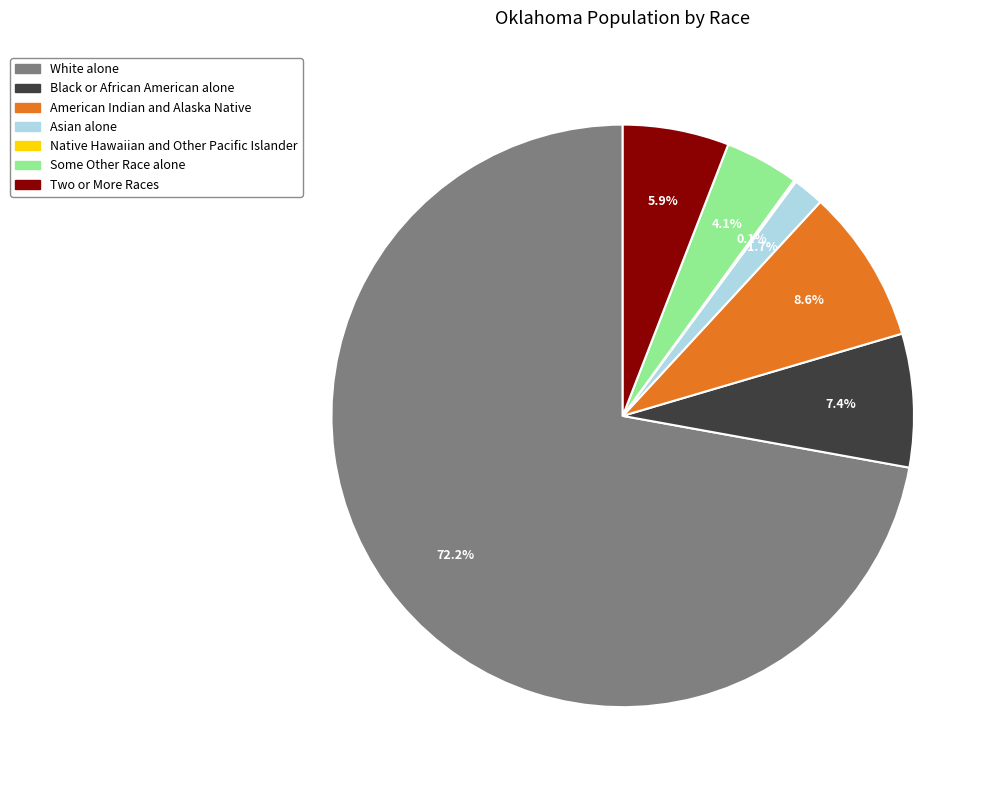

To the nearest percent, what portion does Some Other Race alone represent?

4%